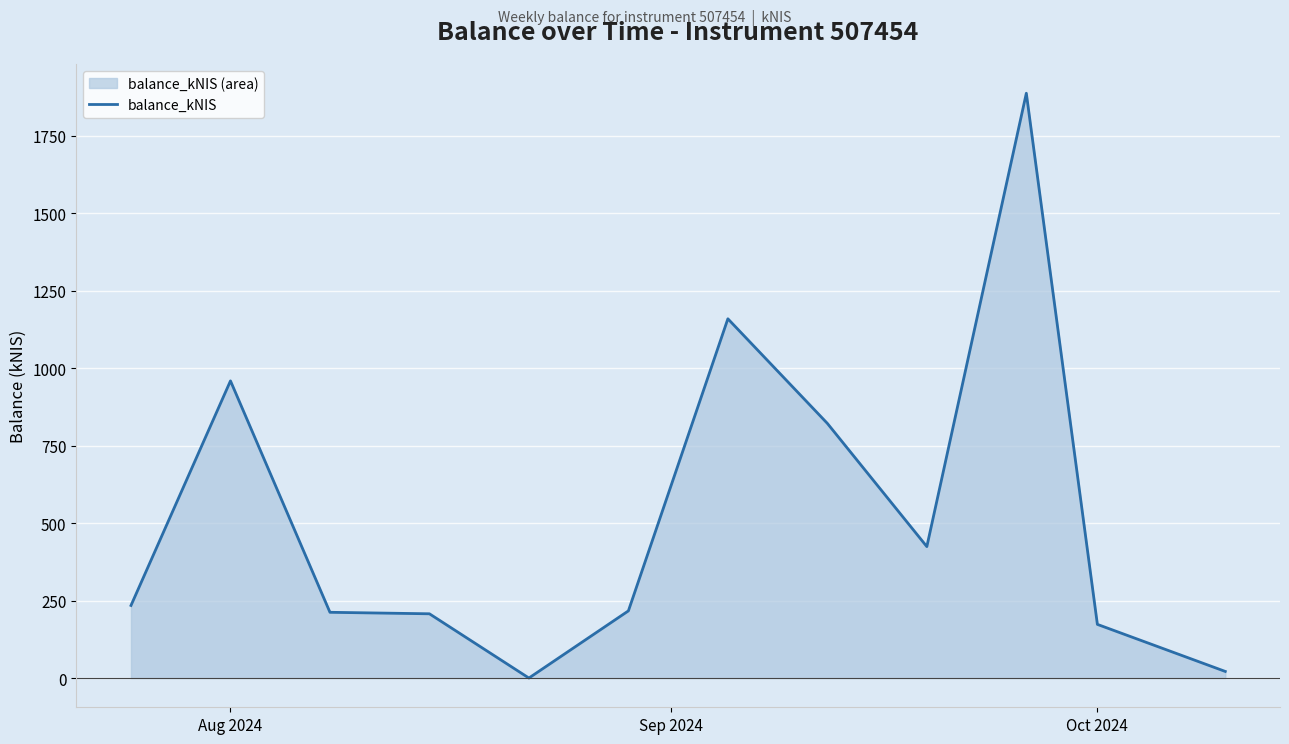

Reading left to right, transcribe all the data shown in this chart.

234.2	958.9	212.1	207.3	0.0	216.7	1159.3	821.7	424.1	1887.1	173.1	21.3